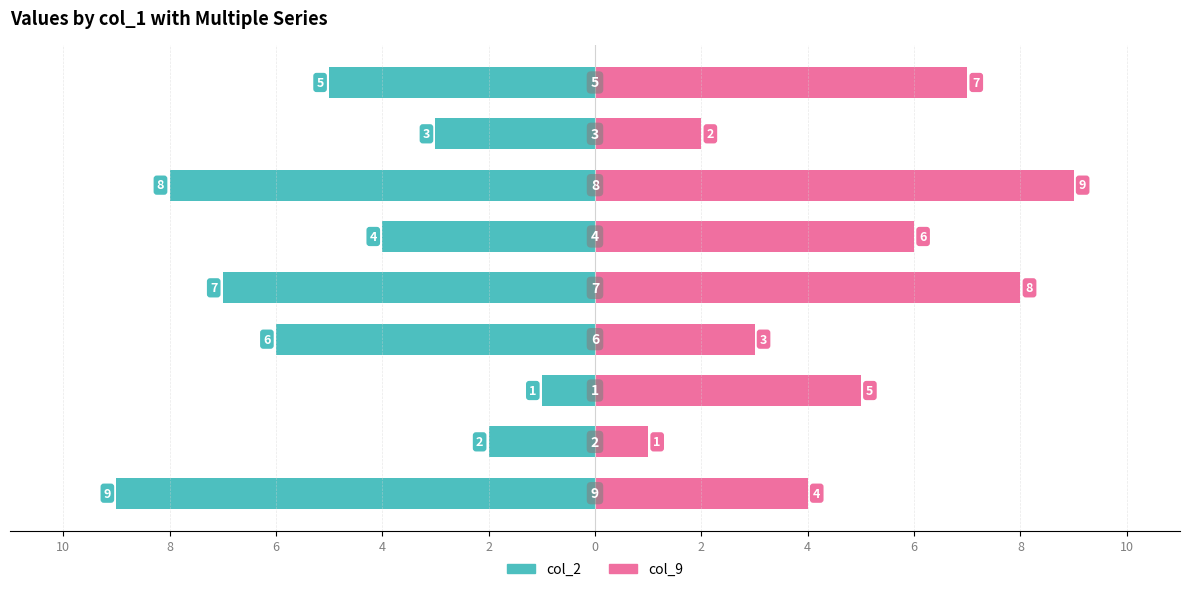

At how many categories does at least one series exceed -4?

9